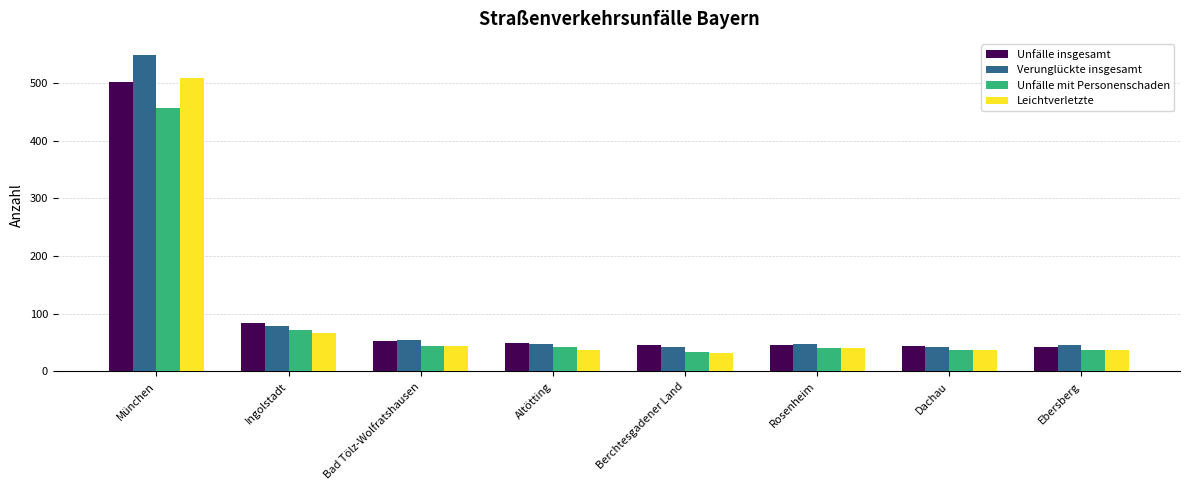

What value does the Leichtverletzte series have at München, to the nearest 50?

500